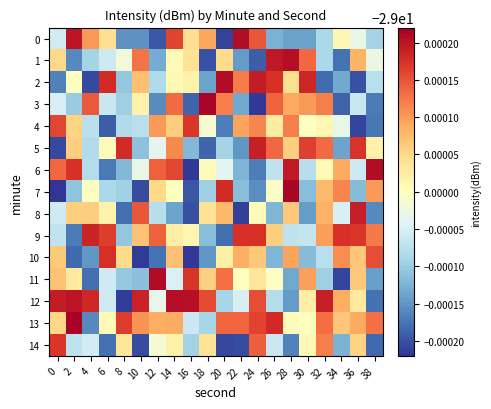

Reading right to left, extract all data points from this chart.

0: 38=-29.0	36=-29.0	34=-29.0	32=-29.0	30=-29.0	28=-29.0	26=-29.0	24=-29.0	22=-29.0	20=-29.0	18=-29.0	16=-29.0	14=-29.0	12=-29.0	10=-29.0	8=-29.0	6=-29.0	4=-29.0	2=-29.0	0=-29.0
1: 38=-29.0	36=-29.0	34=-29.0	32=-29.0	30=-29.0	28=-29.0	26=-29.0	24=-29.0	22=-29.0	20=-29.0	18=-29.0	16=-29.0	14=-29.0	12=-29.0	10=-29.0	8=-29.0	6=-29.0	4=-29.0	2=-29.0	0=-29.0
2: 38=-29.0	36=-29.0	34=-29.0	32=-29.0	30=-29.0	28=-29.0	26=-29.0	24=-29.0	22=-29.0	20=-29.0	18=-29.0	16=-29.0	14=-29.0	12=-29.0	10=-29.0	8=-29.0	6=-29.0	4=-29.0	2=-29.0	0=-29.0
3: 38=-29.0	36=-29.0	34=-29.0	32=-29.0	30=-29.0	28=-29.0	26=-29.0	24=-29.0	22=-29.0	20=-29.0	18=-29.0	16=-29.0	14=-29.0	12=-29.0	10=-29.0	8=-29.0	6=-29.0	4=-29.0	2=-29.0	0=-29.0
4: 38=-29.0	36=-29.0	34=-29.0	32=-29.0	30=-29.0	28=-29.0	26=-29.0	24=-29.0	22=-29.0	20=-29.0	18=-29.0	16=-29.0	14=-29.0	12=-29.0	10=-29.0	8=-29.0	6=-29.0	4=-29.0	2=-29.0	0=-29.0
5: 38=-29.0	36=-29.0	34=-29.0	32=-29.0	30=-29.0	28=-29.0	26=-29.0	24=-29.0	22=-29.0	20=-29.0	18=-29.0	16=-29.0	14=-29.0	12=-29.0	10=-29.0	8=-29.0	6=-29.0	4=-29.0	2=-29.0	0=-29.0
6: 38=-29.0	36=-29.0	34=-29.0	32=-29.0	30=-29.0	28=-29.0	26=-29.0	24=-29.0	22=-29.0	20=-29.0	18=-29.0	16=-29.0	14=-29.0	12=-29.0	10=-29.0	8=-29.0	6=-29.0	4=-29.0	2=-29.0	0=-29.0
7: 38=-29.0	36=-29.0	34=-29.0	32=-29.0	30=-29.0	28=-29.0	26=-29.0	24=-29.0	22=-29.0	20=-29.0	18=-29.0	16=-29.0	14=-29.0	12=-29.0	10=-29.0	8=-29.0	6=-29.0	4=-29.0	2=-29.0	0=-29.0
8: 38=-29.0	36=-29.0	34=-29.0	32=-29.0	30=-29.0	28=-29.0	26=-29.0	24=-29.0	22=-29.0	20=-29.0	18=-29.0	16=-29.0	14=-29.0	12=-29.0	10=-29.0	8=-29.0	6=-29.0	4=-29.0	2=-29.0	0=-29.0
9: 38=-29.0	36=-29.0	34=-29.0	32=-29.0	30=-29.0	28=-29.0	26=-29.0	24=-29.0	22=-29.0	20=-29.0	18=-29.0	16=-29.0	14=-29.0	12=-29.0	10=-29.0	8=-29.0	6=-29.0	4=-29.0	2=-29.0	0=-29.0
10: 38=-29.0	36=-29.0	34=-29.0	32=-29.0	30=-29.0	28=-29.0	26=-29.0	24=-29.0	22=-29.0	20=-29.0	18=-29.0	16=-29.0	14=-29.0	12=-29.0	10=-29.0	8=-29.0	6=-29.0	4=-29.0	2=-29.0	0=-29.0
11: 38=-29.0	36=-29.0	34=-29.0	32=-29.0	30=-29.0	28=-29.0	26=-29.0	24=-29.0	22=-29.0	20=-29.0	18=-29.0	16=-29.0	14=-29.0	12=-29.0	10=-29.0	8=-29.0	6=-29.0	4=-29.0	2=-29.0	0=-29.0
12: 38=-29.0	36=-29.0	34=-29.0	32=-29.0	30=-29.0	28=-29.0	26=-29.0	24=-29.0	22=-29.0	20=-29.0	18=-29.0	16=-29.0	14=-29.0	12=-29.0	10=-29.0	8=-29.0	6=-29.0	4=-29.0	2=-29.0	0=-29.0
13: 38=-29.0	36=-29.0	34=-29.0	32=-29.0	30=-29.0	28=-29.0	26=-29.0	24=-29.0	22=-29.0	20=-29.0	18=-29.0	16=-29.0	14=-29.0	12=-29.0	10=-29.0	8=-29.0	6=-29.0	4=-29.0	2=-29.0	0=-29.0
14: 38=-29.0	36=-29.0	34=-29.0	32=-29.0	30=-29.0	28=-29.0	26=-29.0	24=-29.0	22=-29.0	20=-29.0	18=-29.0	16=-29.0	14=-29.0	12=-29.0	10=-29.0	8=-29.0	6=-29.0	4=-29.0	2=-29.0	0=-29.0